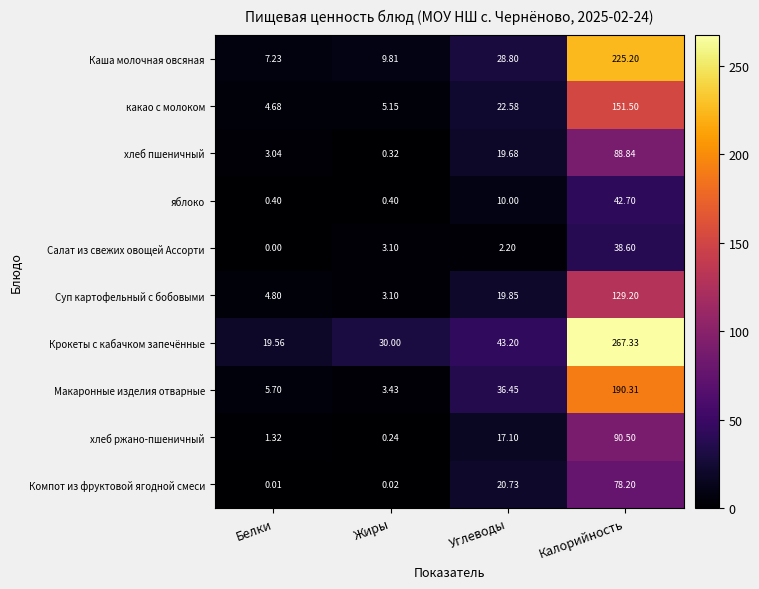

At how many categories does at least one series exceed 9?

4